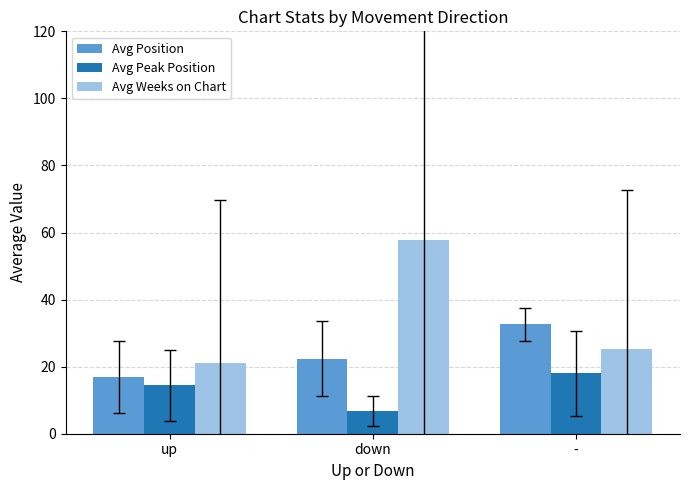

Rank the series by their maximum value, from highest to lowest.

Avg Weeks on Chart, Avg Position, Avg Peak Position